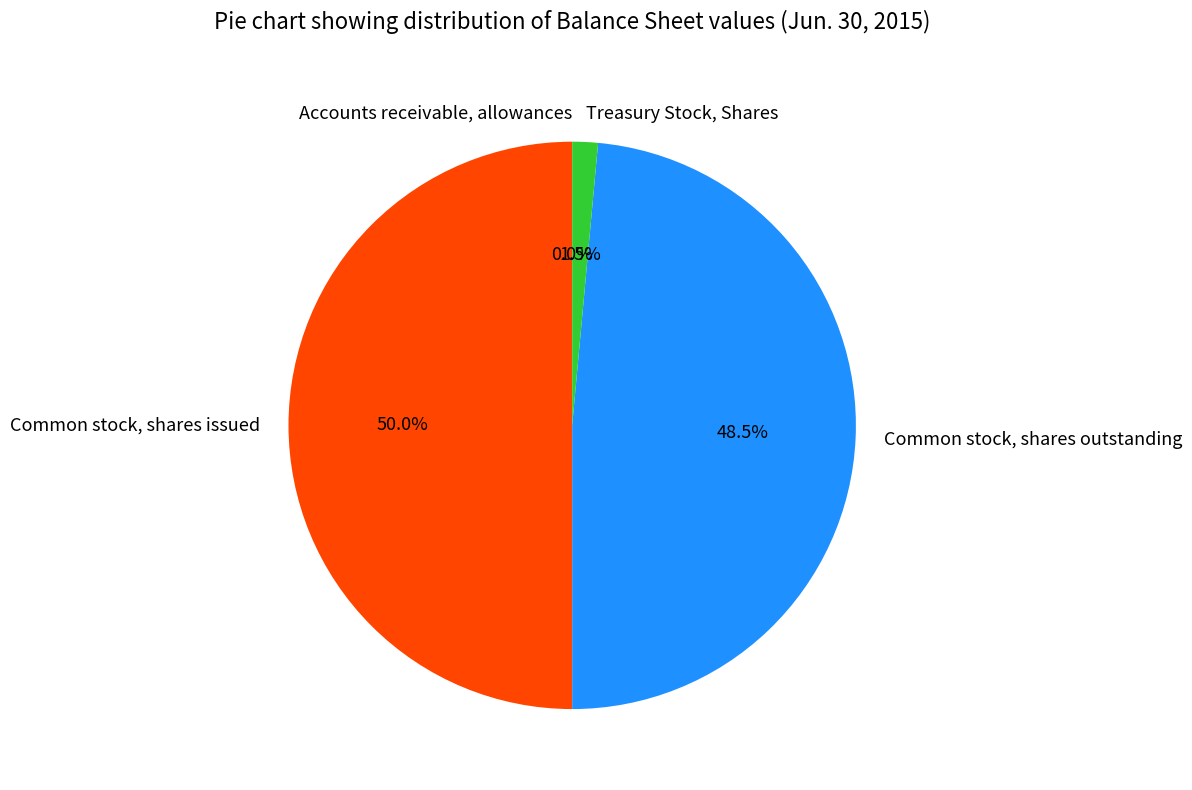

Which slice is the largest?

Common stock, shares issued